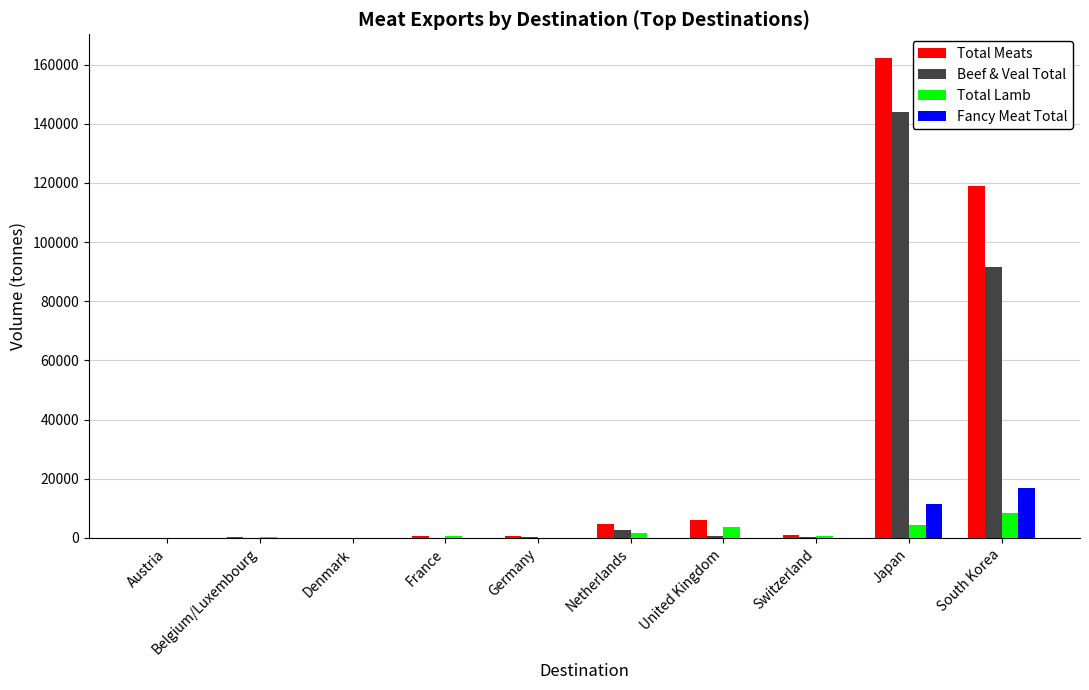

What is the average value of the Fancy Meat Total series?

2818.4